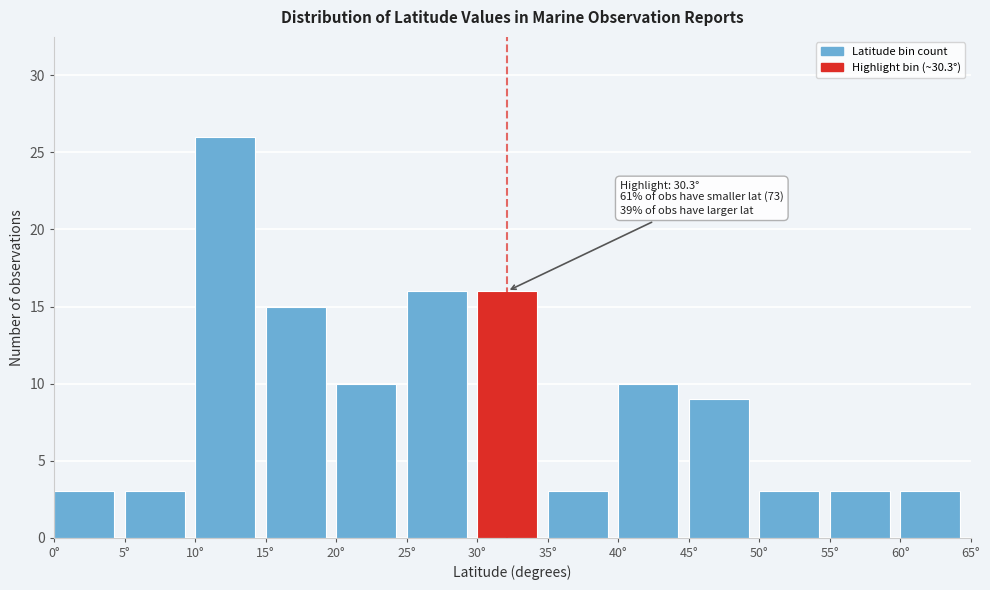

Which range on the x-axis has the tallest bar?

10 to 15